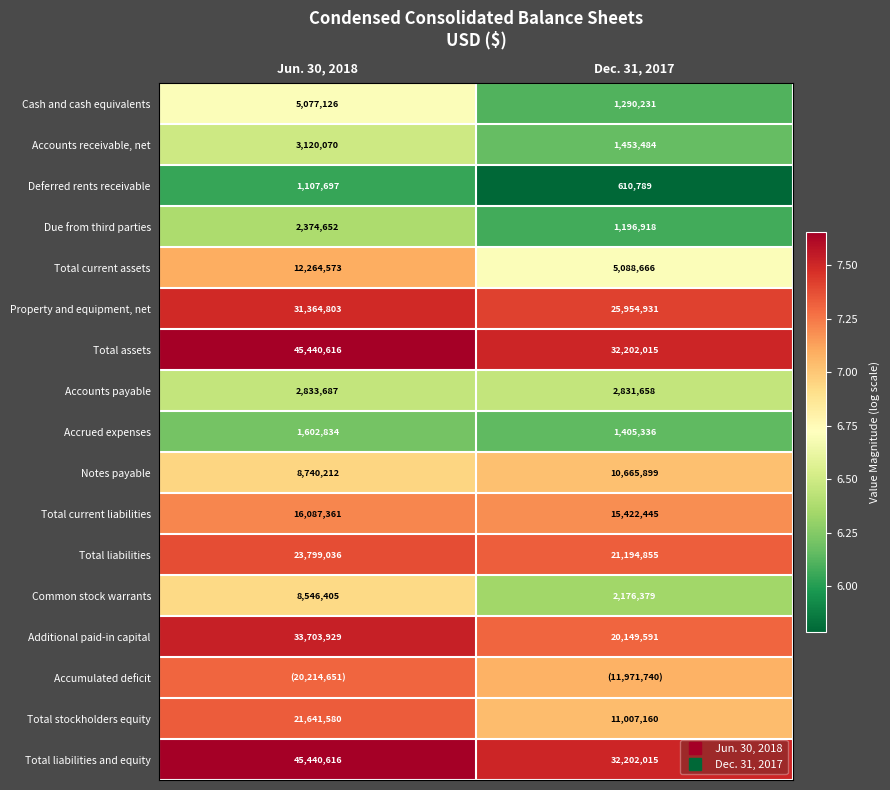

The value of Accounts payable at Dec. 31, 2017 is 2.4. True or false?

False